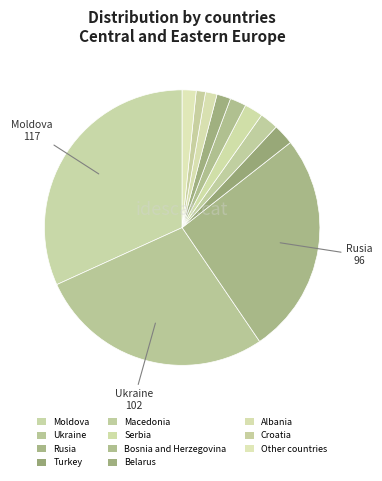

What percentage is the Rusia slice, to the nearest percent?

26%